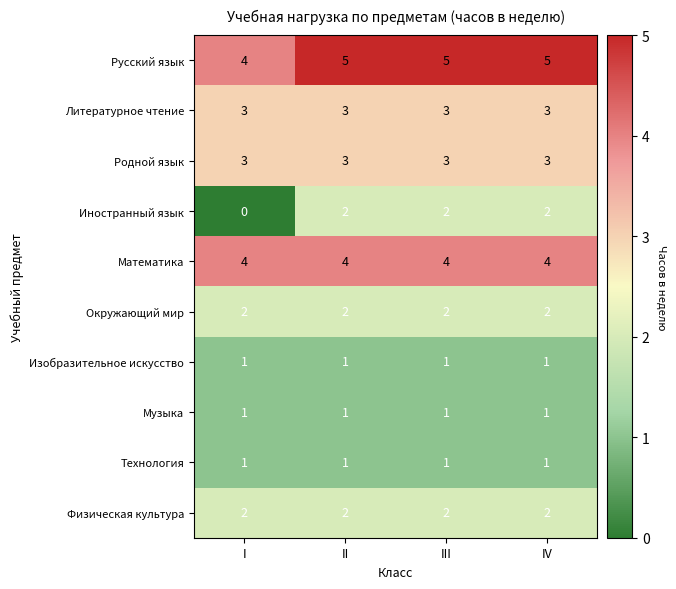

Which category has the lowest value across all series?

I